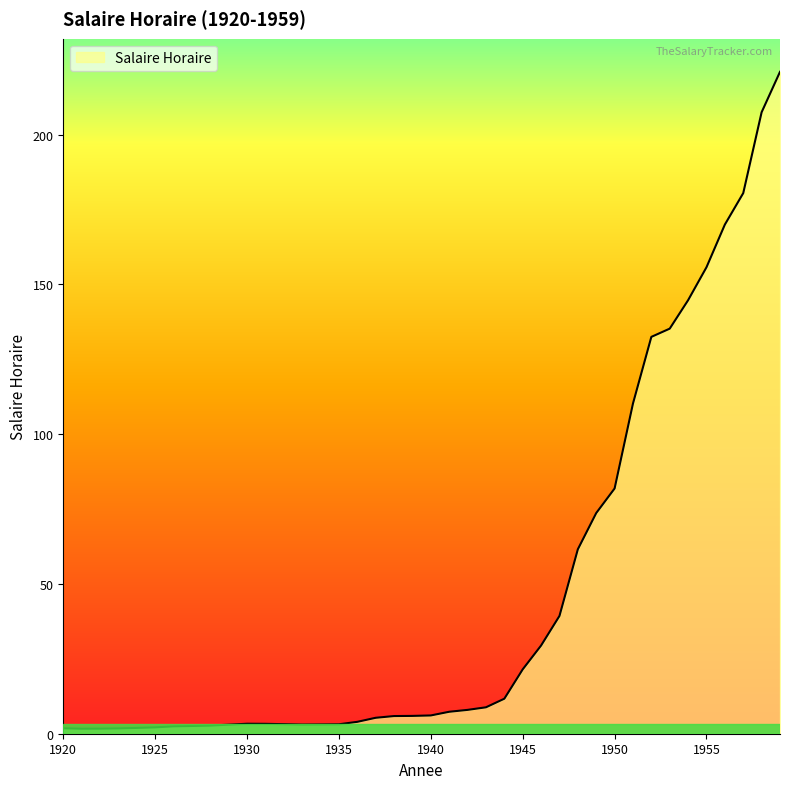

What is the greatest value displayed?

221.0